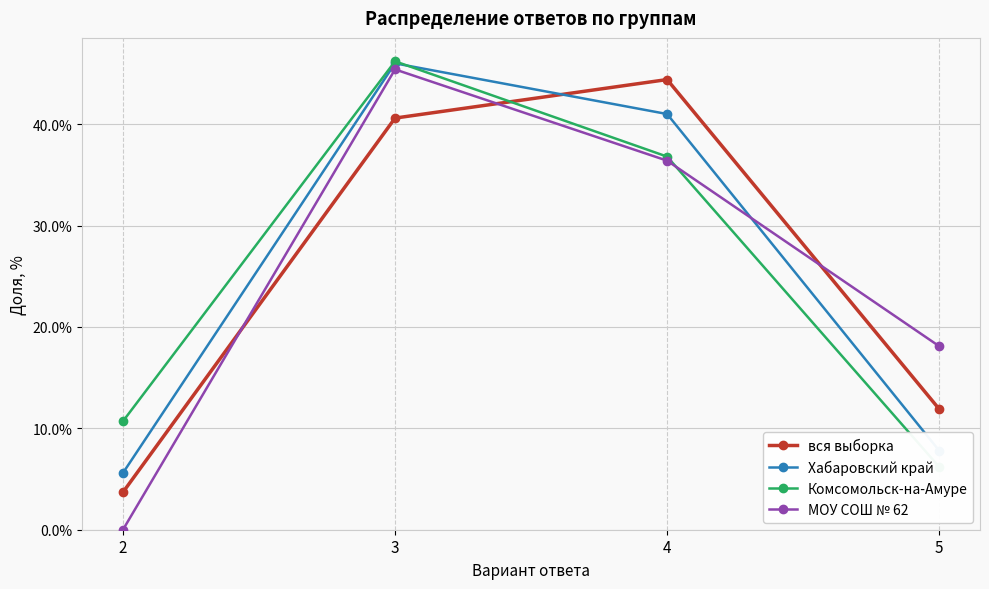

What is the value of the МОУ СОШ № 62 point at the 3rd from the left?

36.4